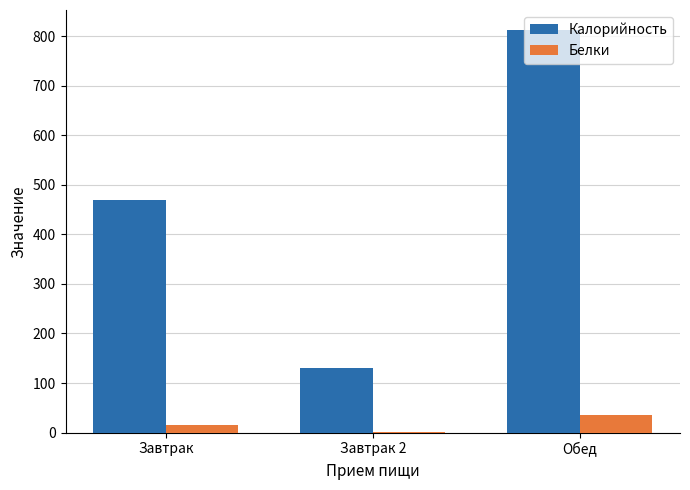

List the series in order of their overall mean, highest first.

Калорийность, Белки